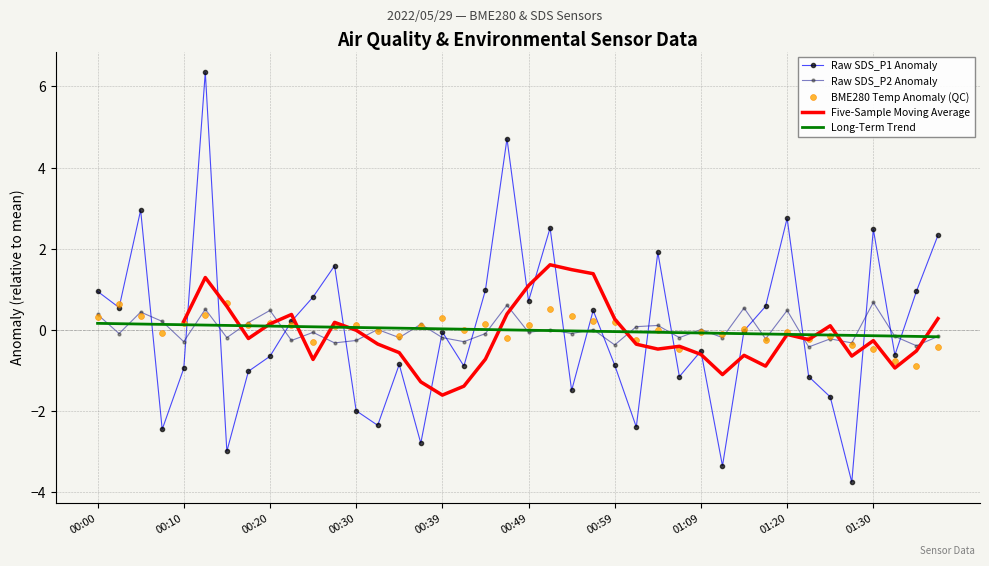

True or false: Raw SDS_P2 Anomaly has a value of 0.5 at 01:20.

True